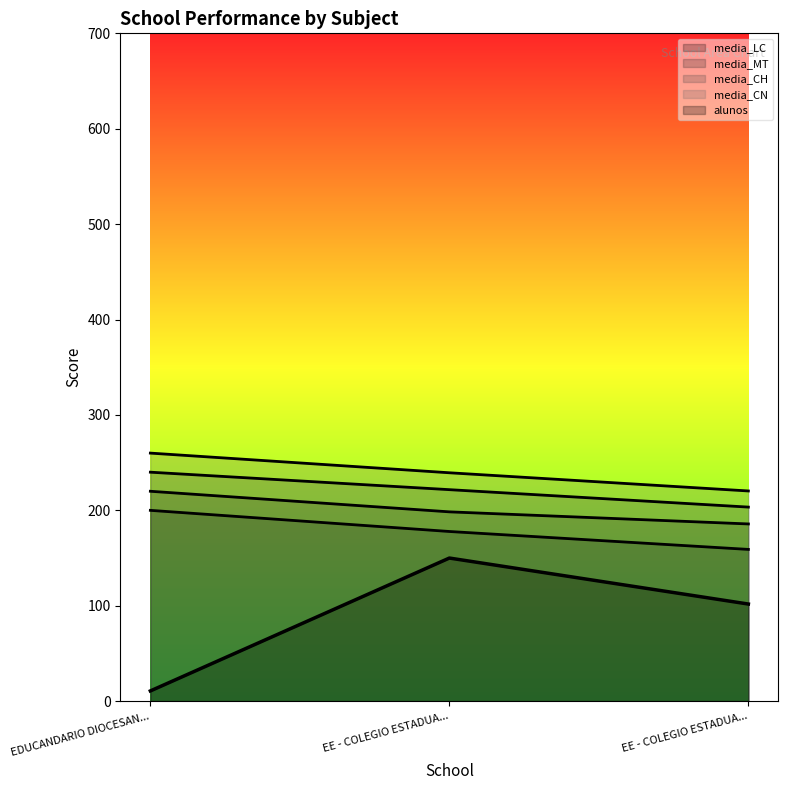

How many distinct data groups are displayed?

5